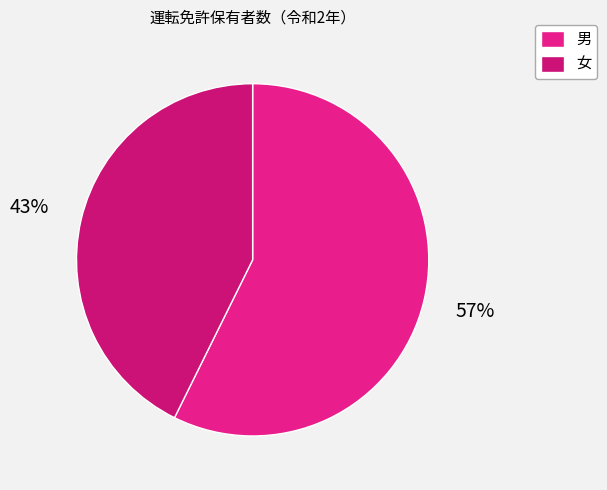

What is the majority slice?

男